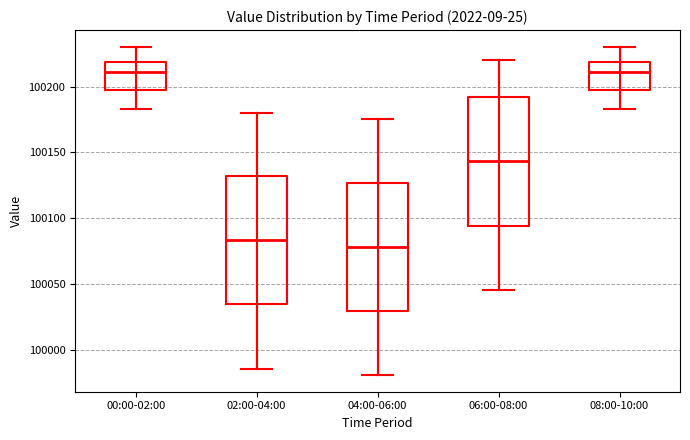

Reading left to right, transcribe this box plot: for each box, give where its median line is, the range the box spans, and where its two whiskers end, as read against the y-axis. The values are not printed on the chart, so give them approximately, as read against the axis.

00:00-02:00: median 100210, box 100200 to 100220, whiskers 100185 to 100230
02:00-04:00: median 100085, box 100035 to 100130, whiskers 99985 to 100180
04:00-06:00: median 100080, box 100030 to 100125, whiskers 99980 to 100175
06:00-08:00: median 100145, box 100095 to 100190, whiskers 100045 to 100220
08:00-10:00: median 100210, box 100200 to 100220, whiskers 100185 to 100230